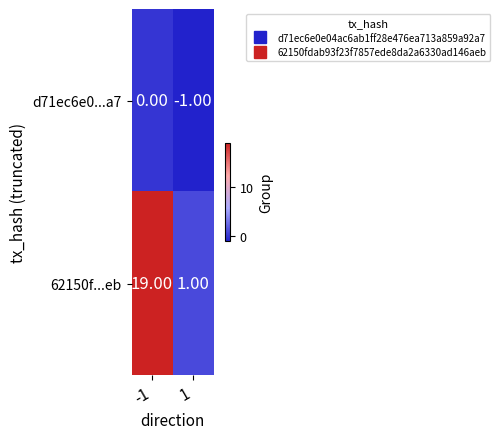

Rank the series by their average value, from lowest to highest.

d71ec6e0...a7, 62150f...eb